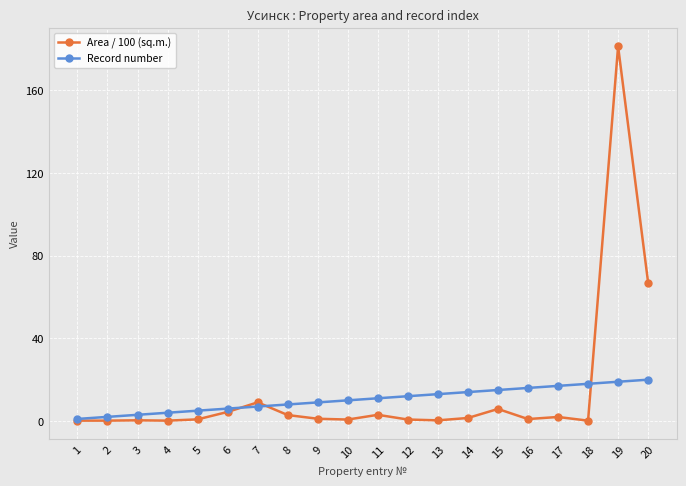

How many categories are shown in the chart?

20